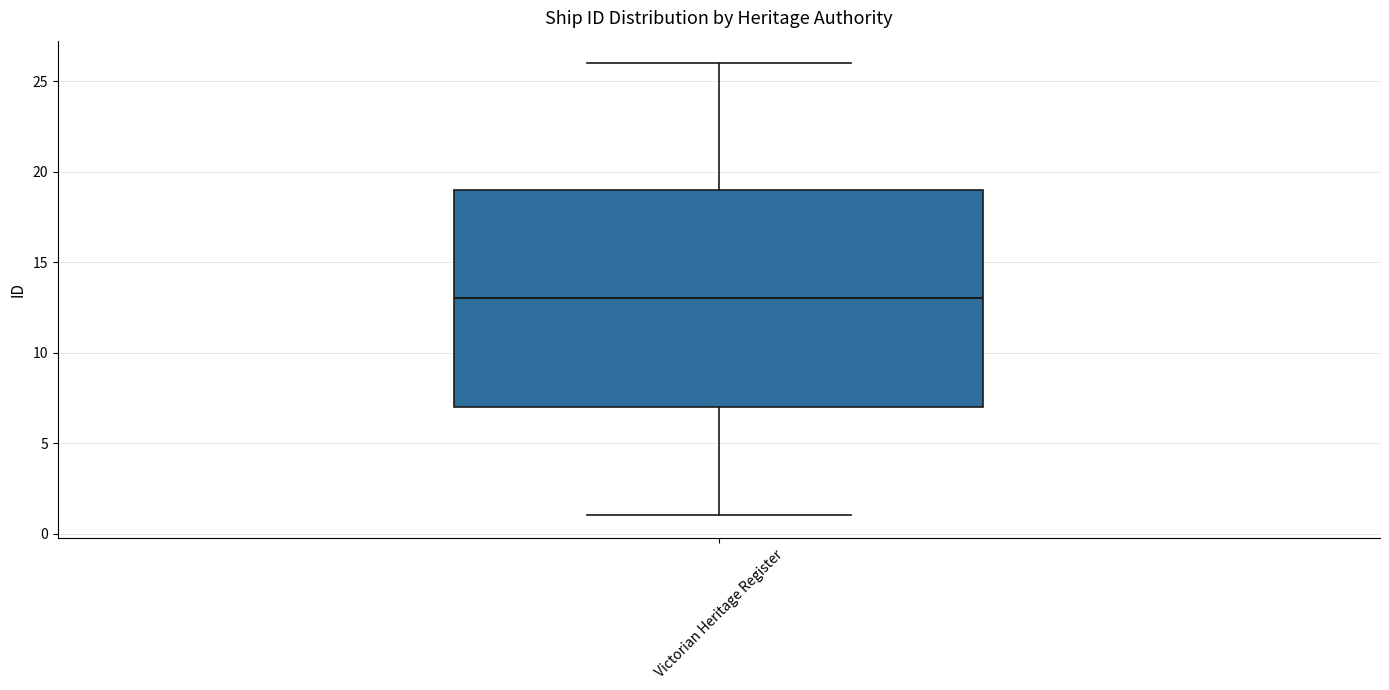

Read this box plot against the y-axis: the position of the median line, the range covered by the box, and the ends of both whiskers. The values are not printed on the chart, so give them approximately, as read against the axis.

median 13, box 7 to 19, whiskers 1 to 26